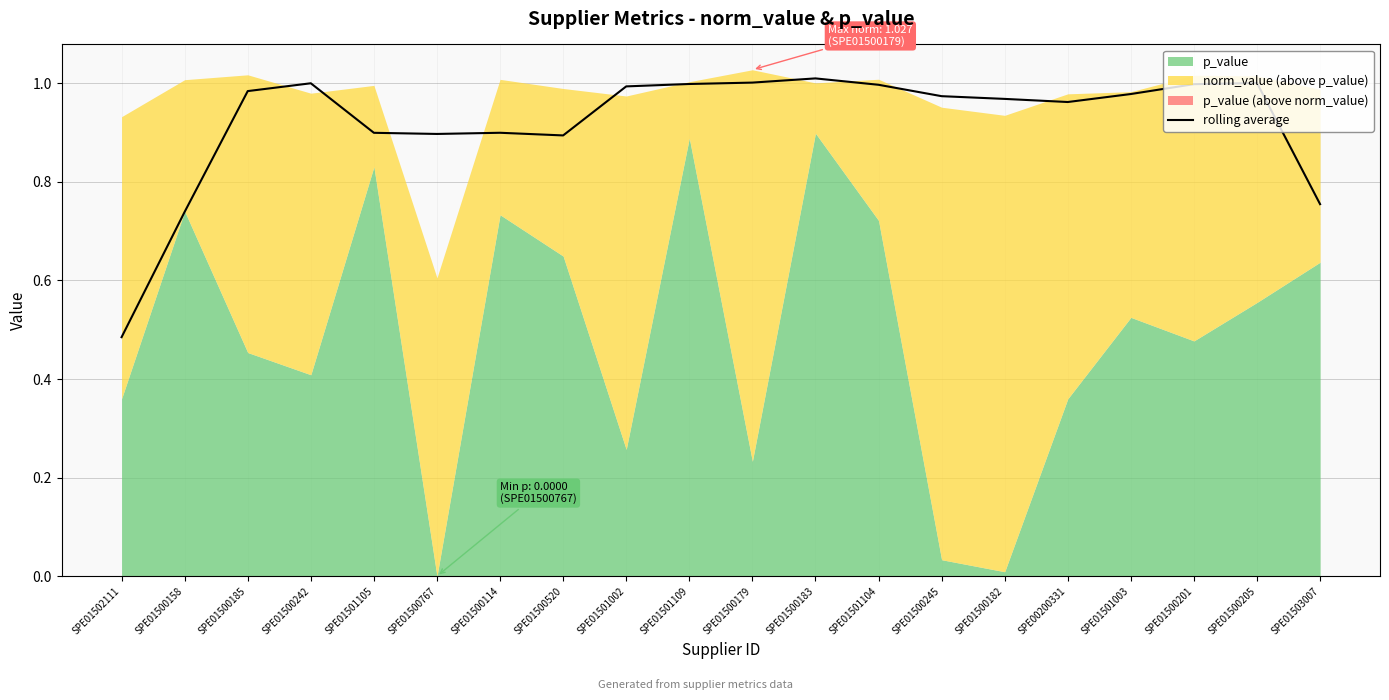

Where is rolling average nearest to the value 0?

SPE01502111